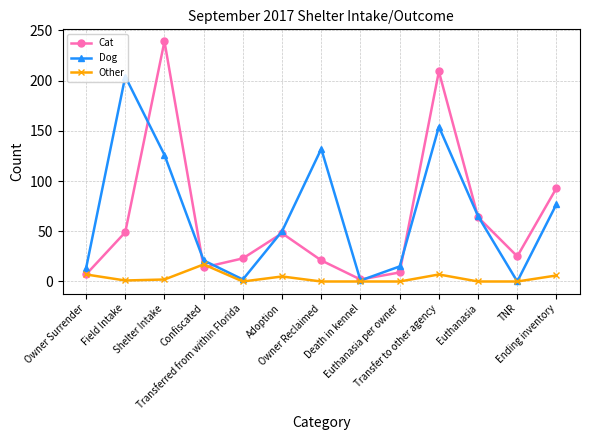

The Other series shows 0 at Death in kennel. True or false?

True